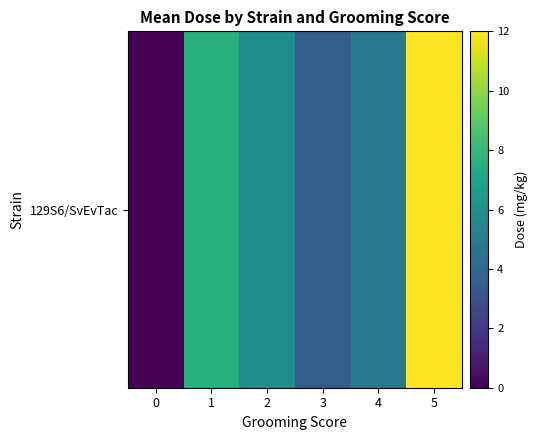

Reading left to right, what are all the values shown in this chart?

0.0	7.6	5.9	3.6	4.9	12.0